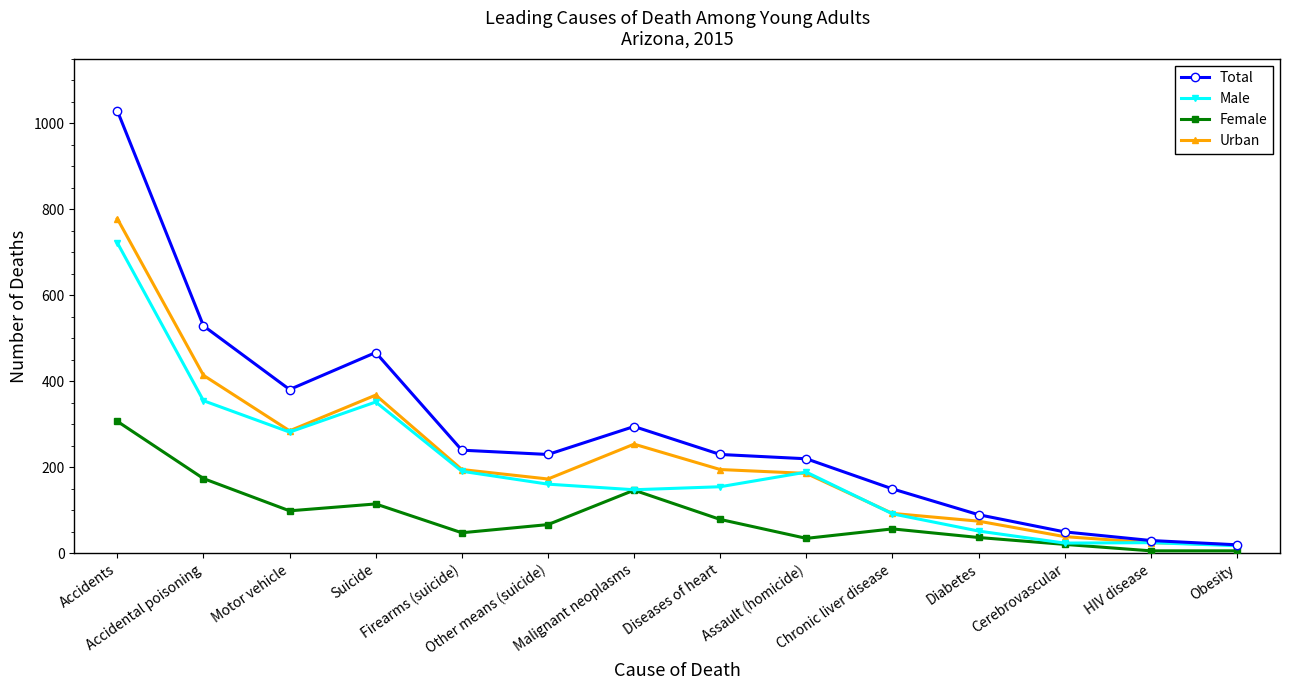

Which category has the highest value in the Male series?

Accidents